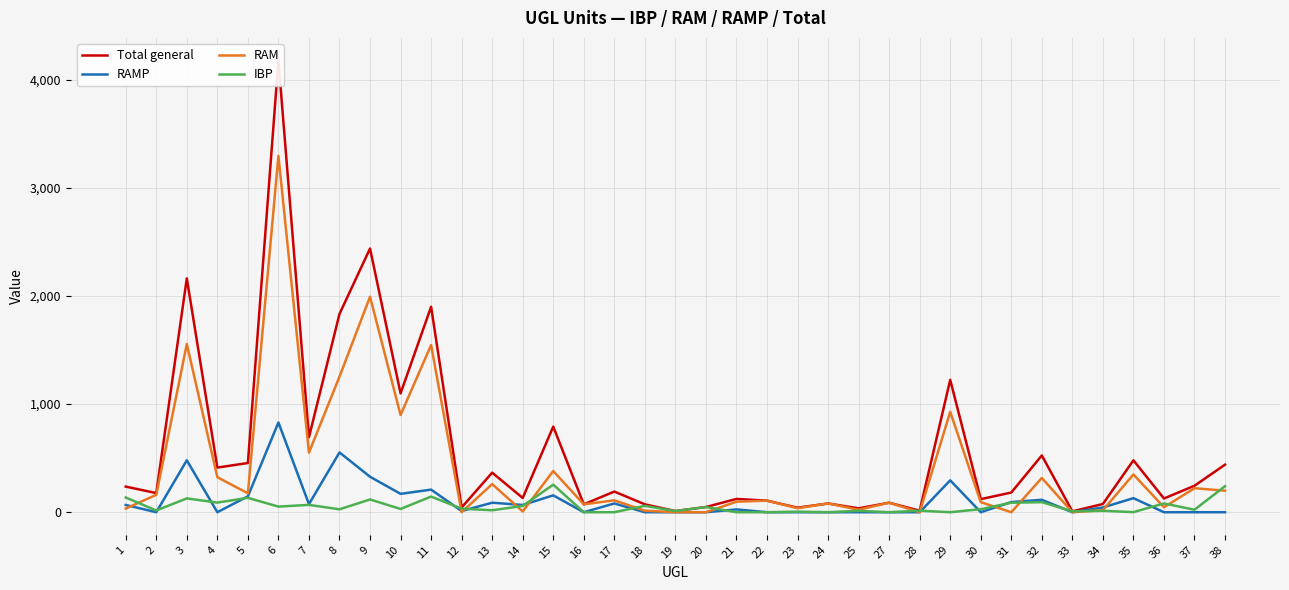

What is the difference between the maximum and minimum values in the IBP series?

255